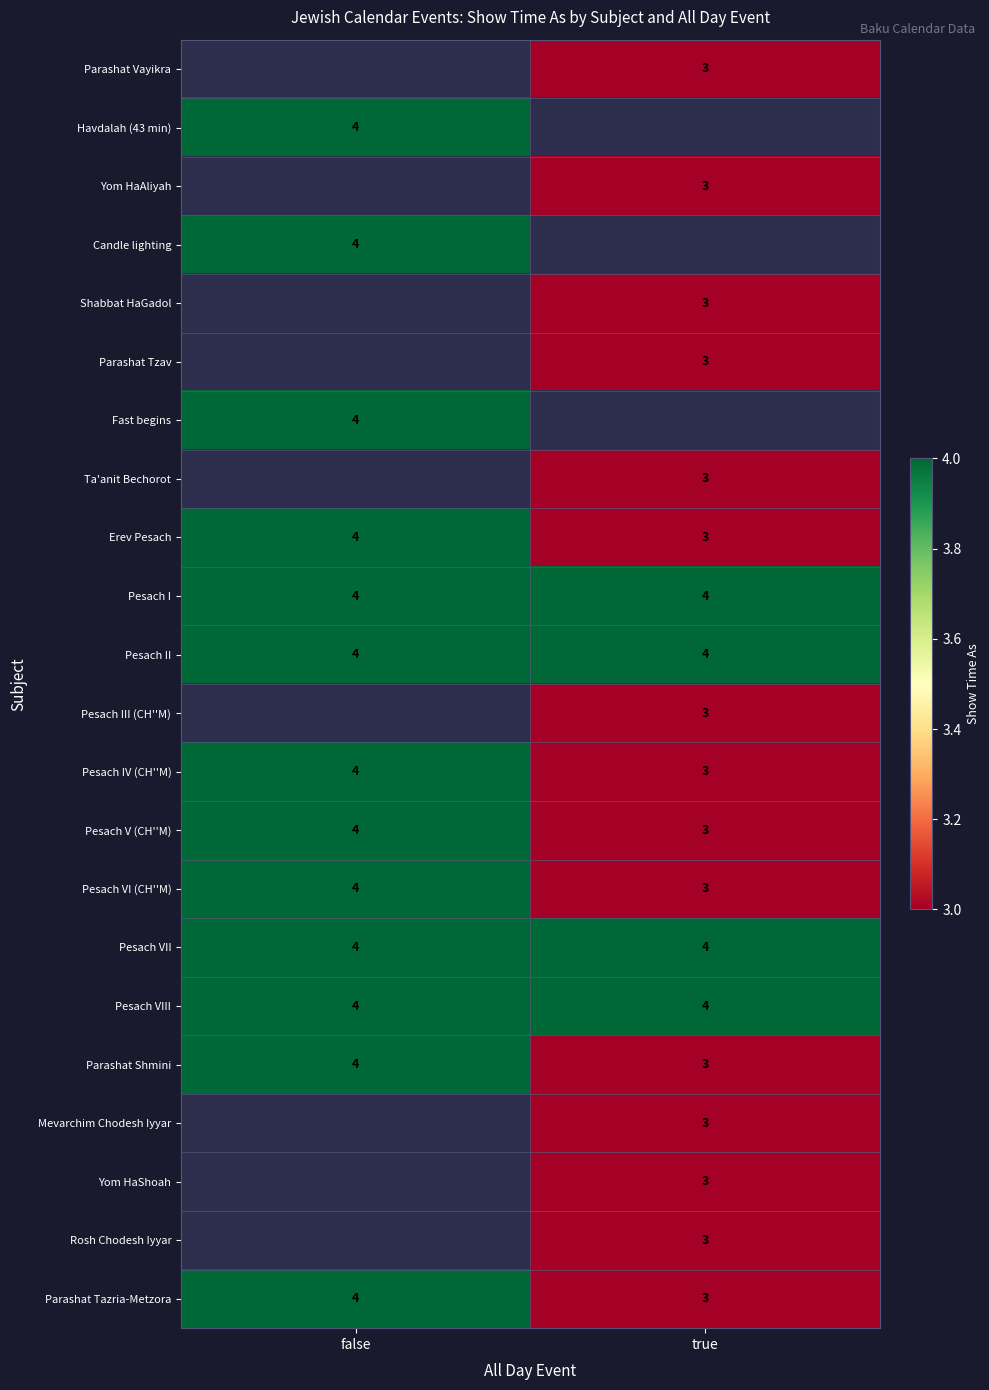

What is the spread (max minus min) of values at true?

1.0